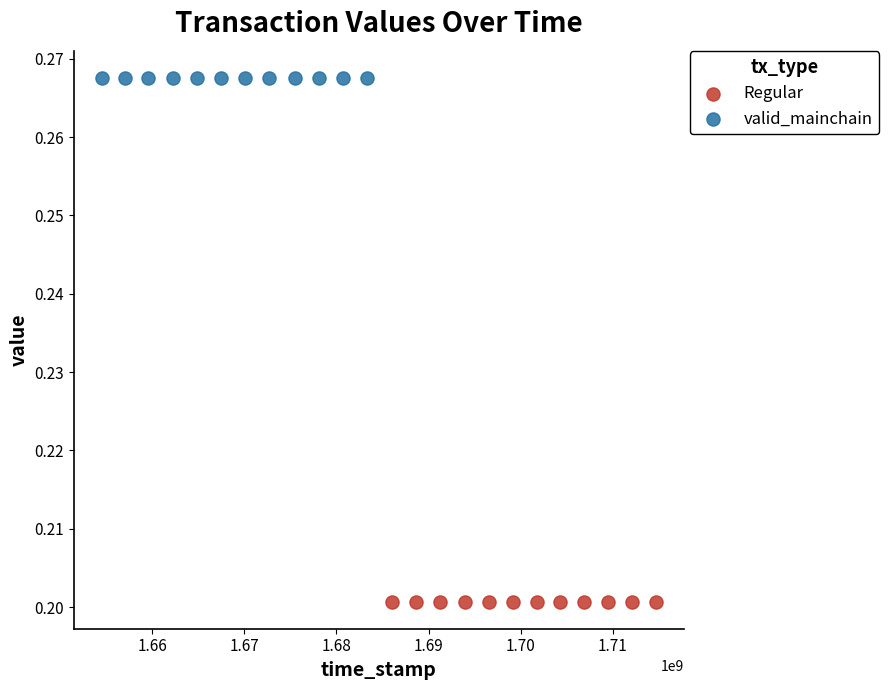

Which series contains the highest Y value?

valid_mainchain